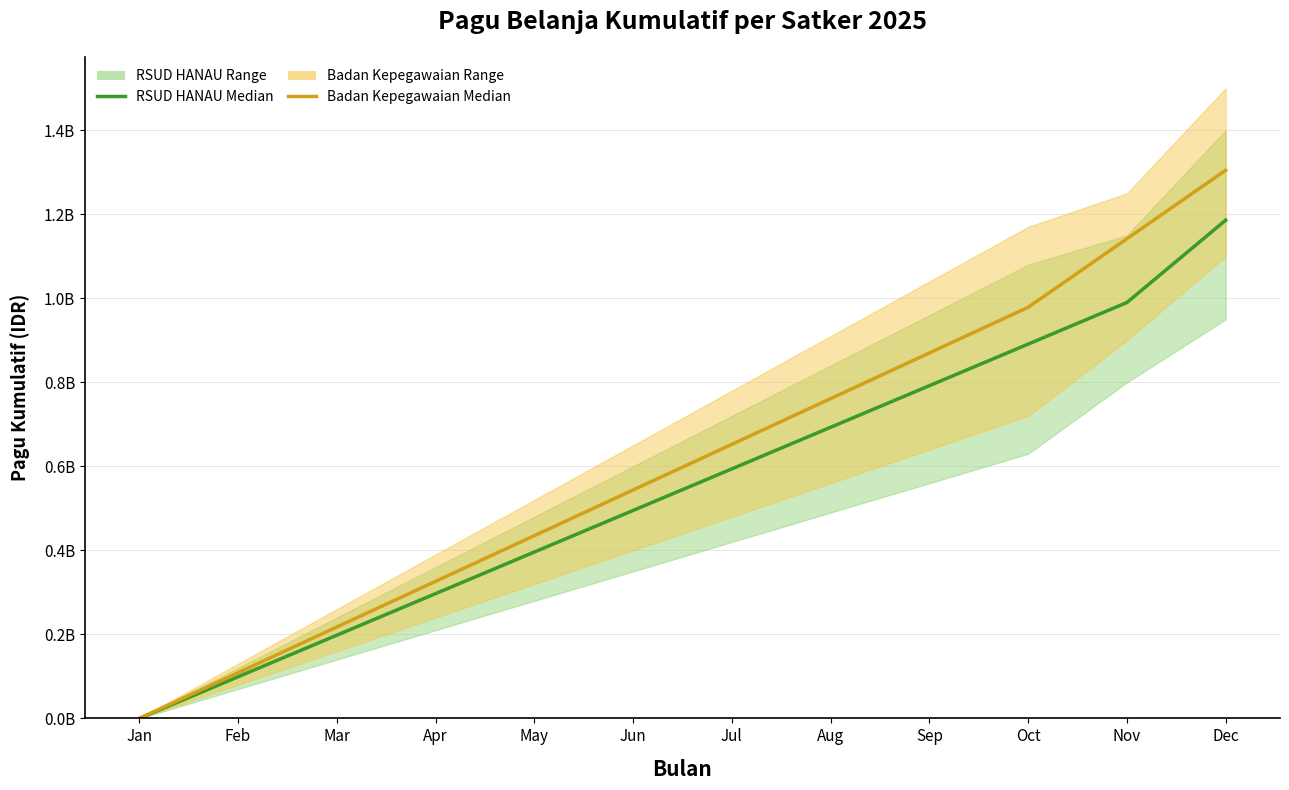

Is the value of Badan Kepegawaian Daerah Median at Jun greater than the value of RSUD HANAU (BLUD) Median at Sep?

No